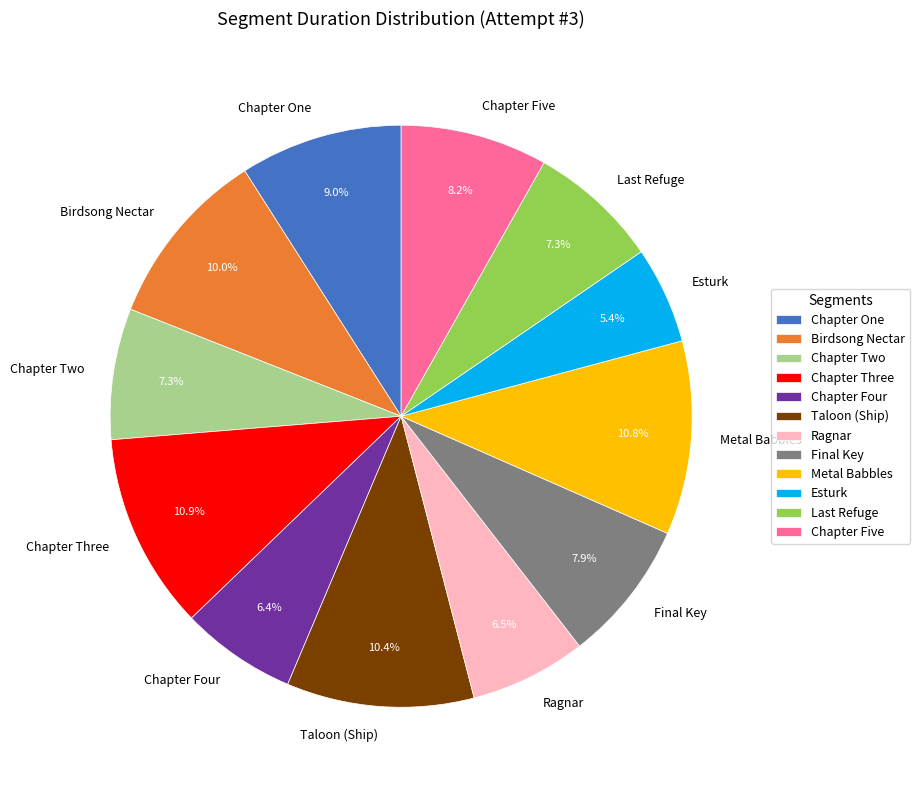

To the nearest percent, what is the average slice percentage?

8%